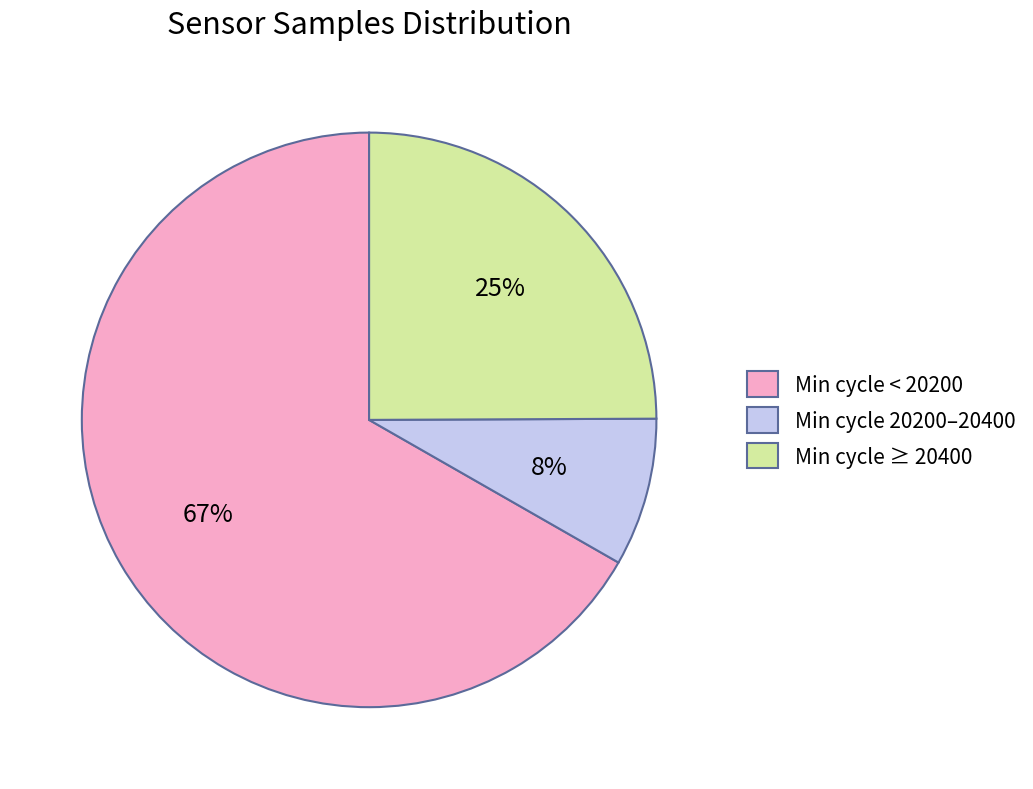

Which has a higher value, Min cycle 20200–20400 or Min cycle ≥ 20400?

Min cycle ≥ 20400